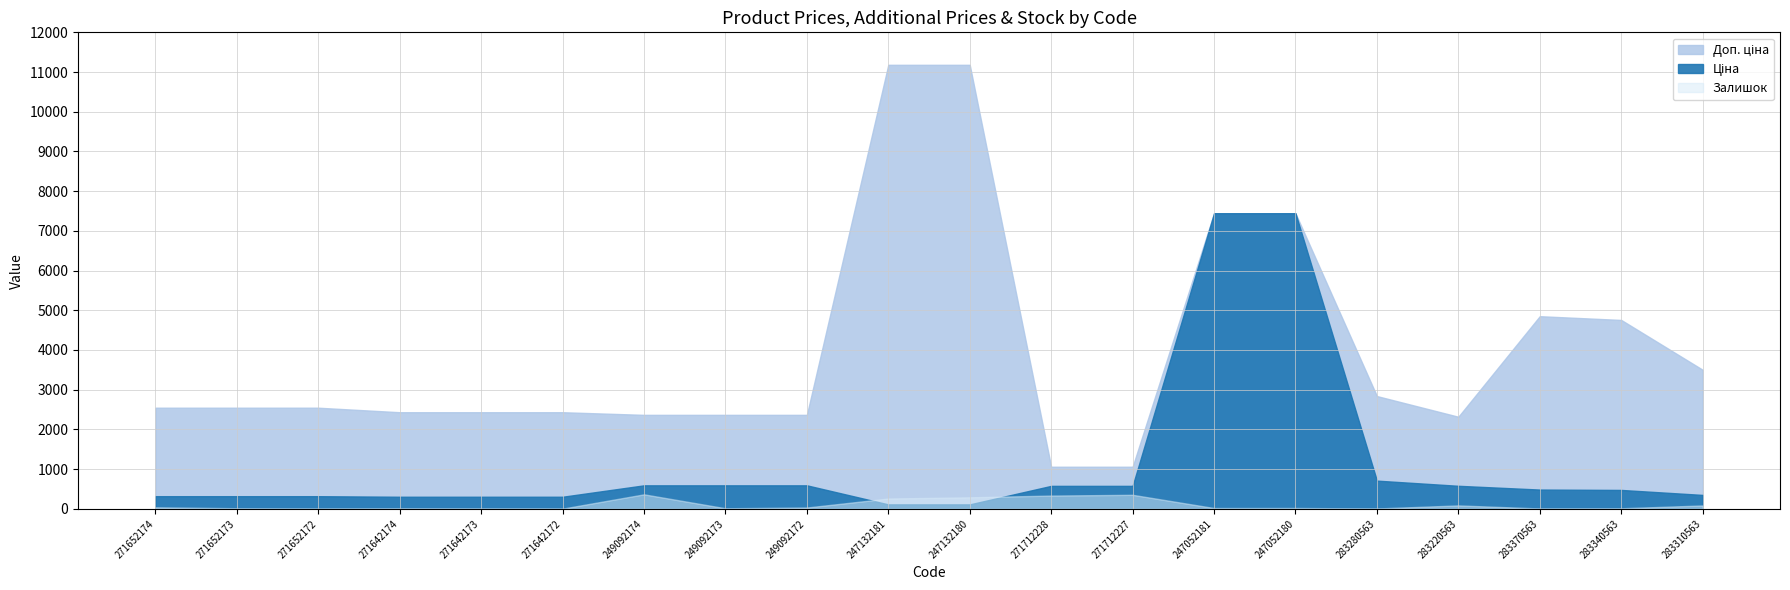

At how many categories does at least one series exceed 181?

20